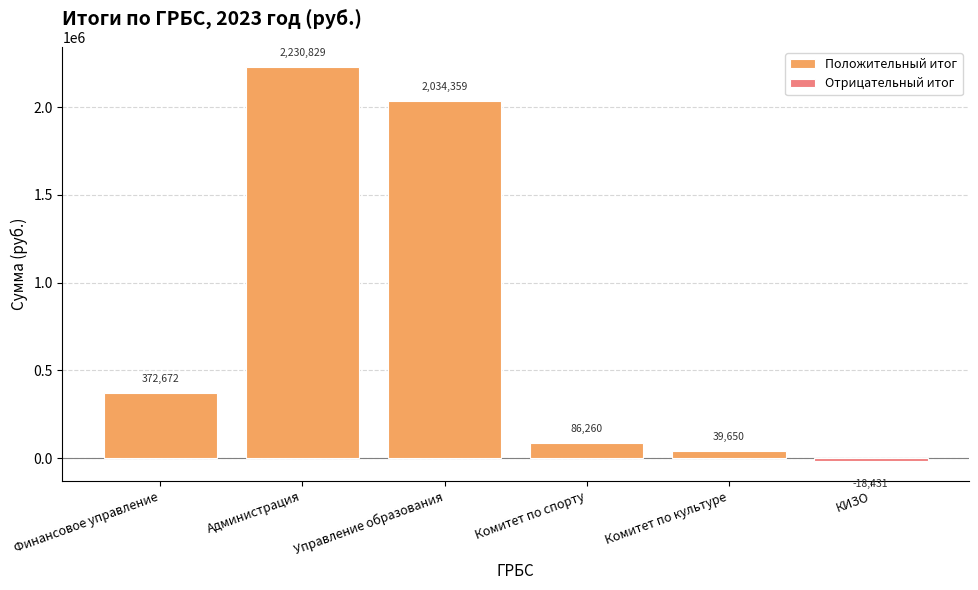

Which label corresponds to the smallest value in the chart?

Комитет по культуре